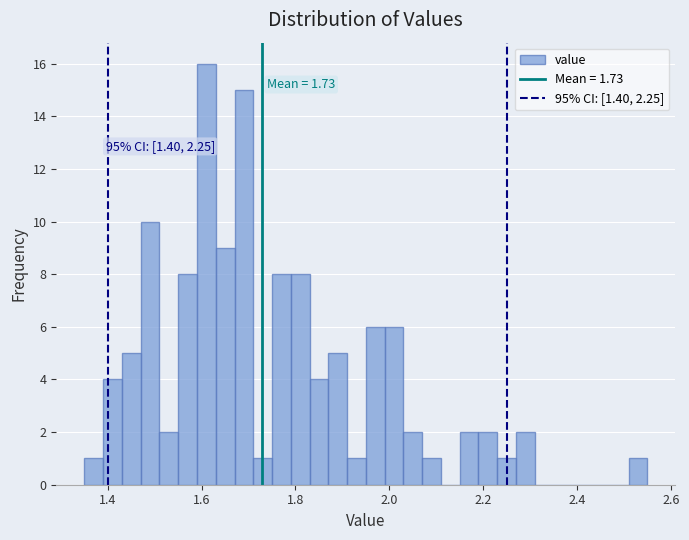

Around what value on the x-axis is the tallest bar? Give the approximate position of its centre, as read against the axis.

1.62